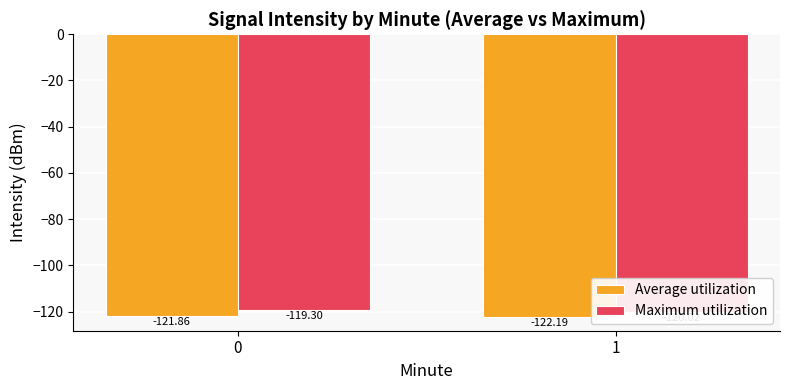

What is the value of the Average utilization bar at the 2nd from the left?

-122.2